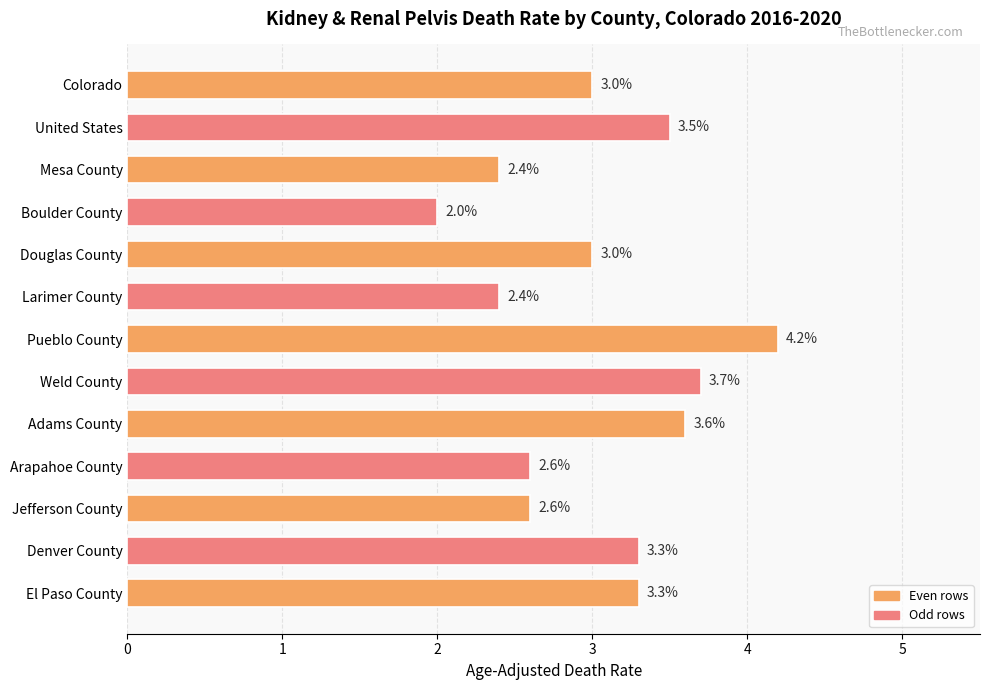

What is the value of the 9th bar from the top?

3.6